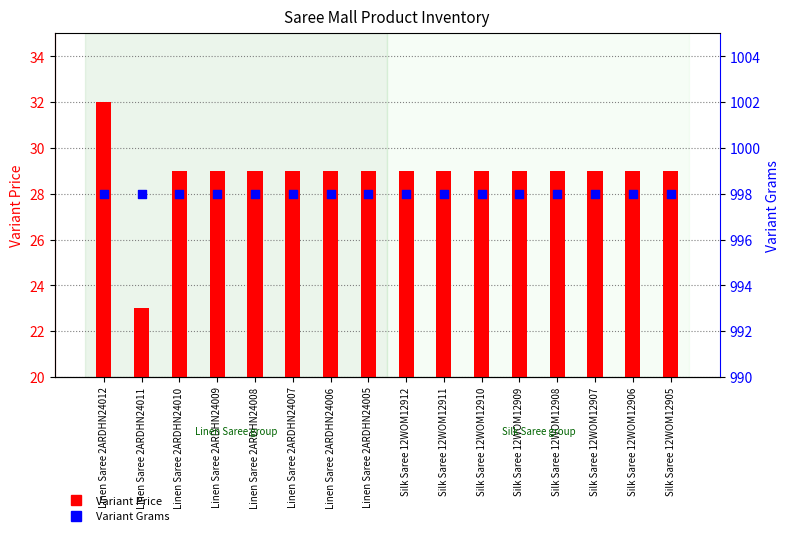

At which category is the sum across all series the highest?

Linen Saree 2ARDHN24012